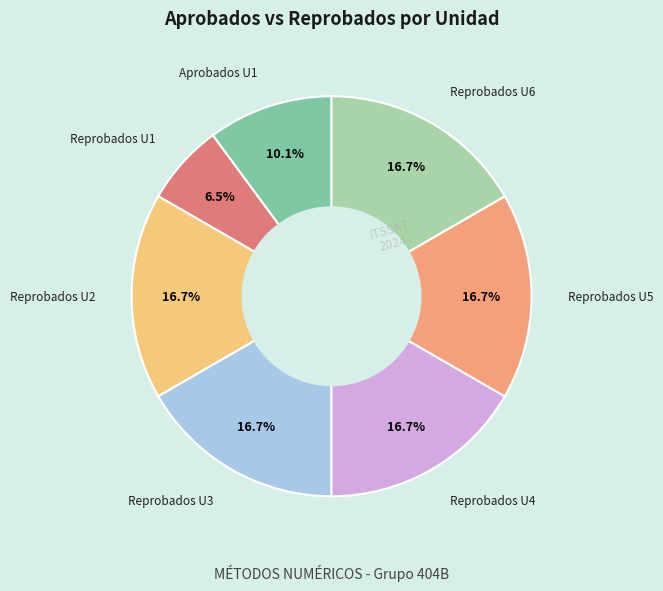

Is there any slice that represents more than half of the pie?

No